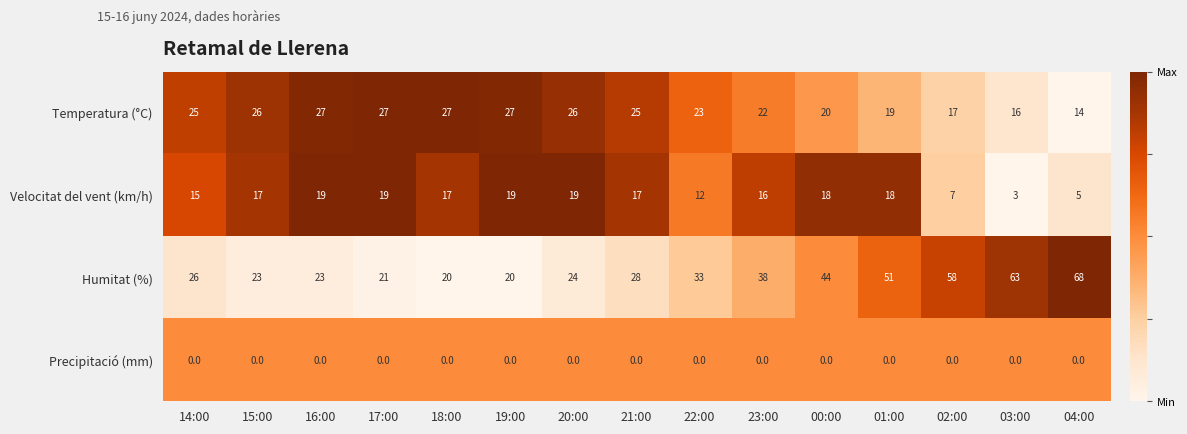

List the series in order of their overall mean, highest first.

Humitat (%), Temperatura (°C), Velocitat del vent (km/h), Precipitació (mm)